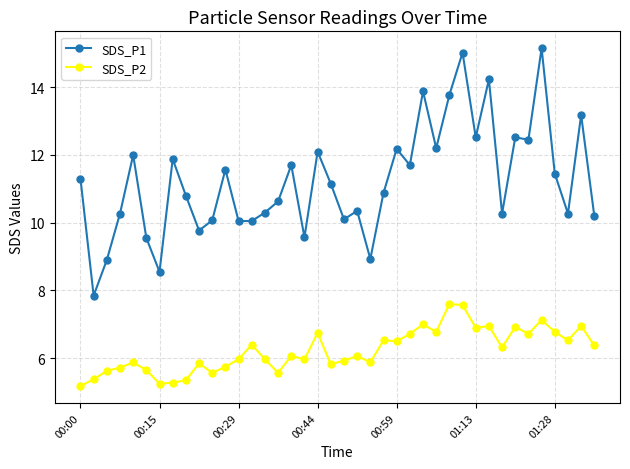

What are all the series names shown in the legend?

SDS_P1, SDS_P2